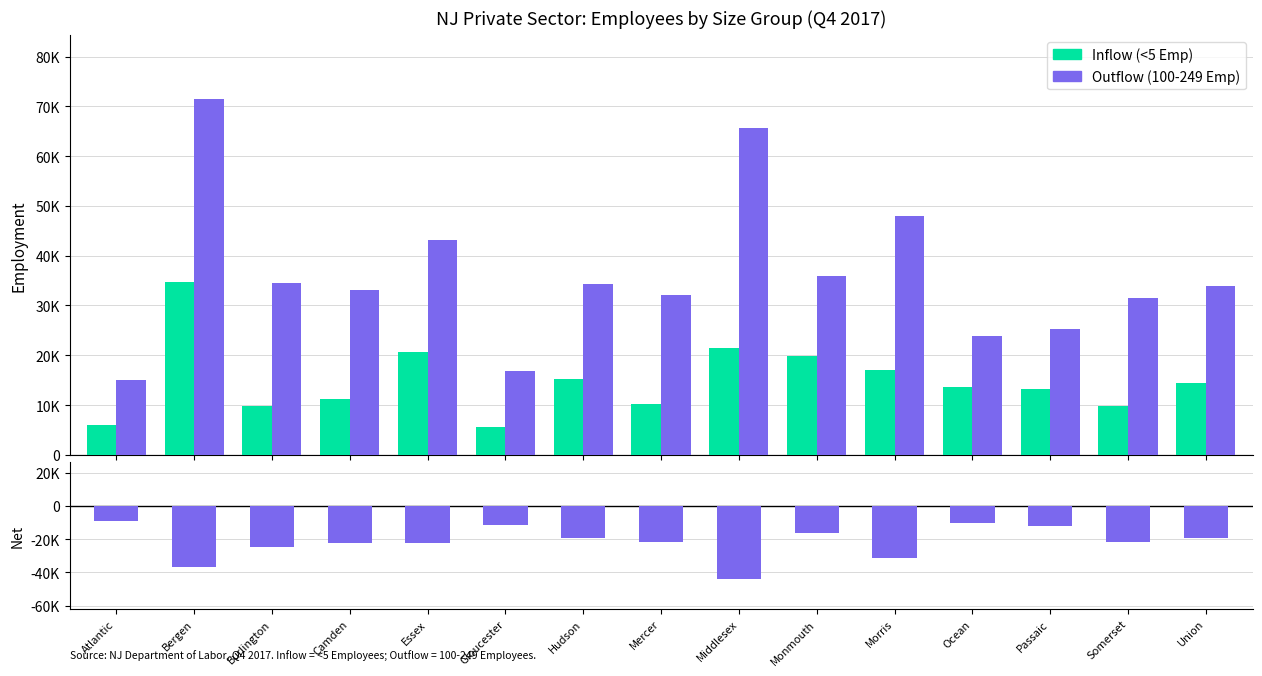

What is the total value across all series at Morris?

33970